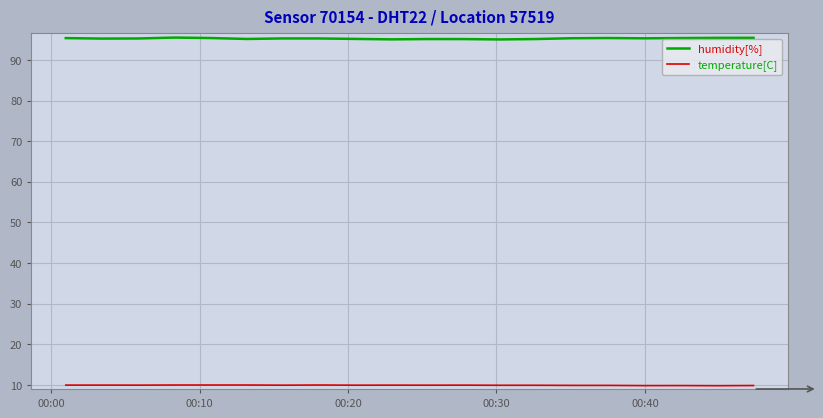

What is the maximum value for humidity[%]?

95.5